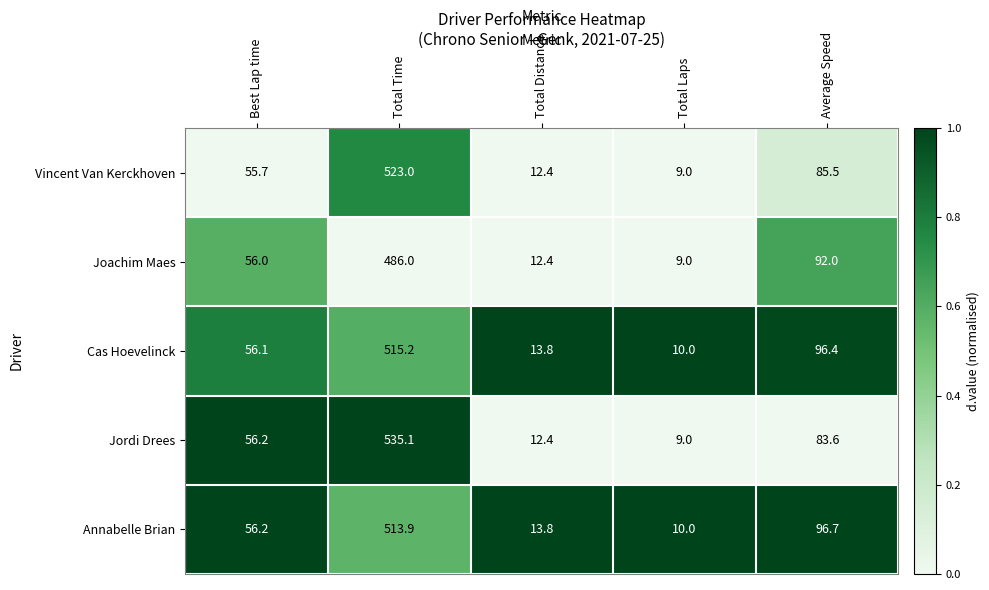

What is the difference between the highest and lowest values at Total Time?

49.1